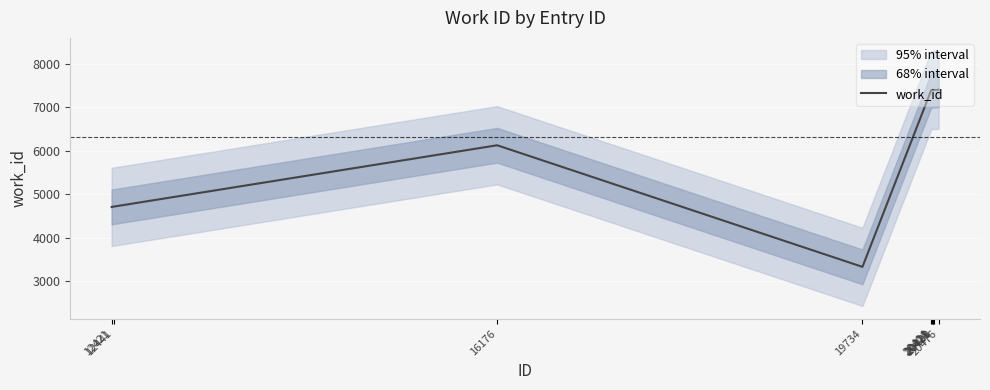

At which label is the value closest to 5368?

12441